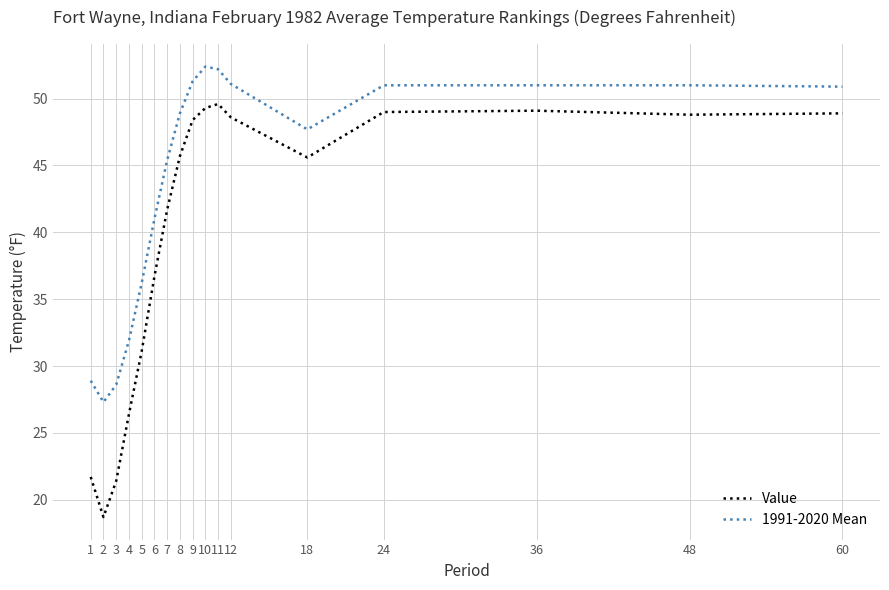

At which label does 1991-2020 Mean reach its minimum?

2